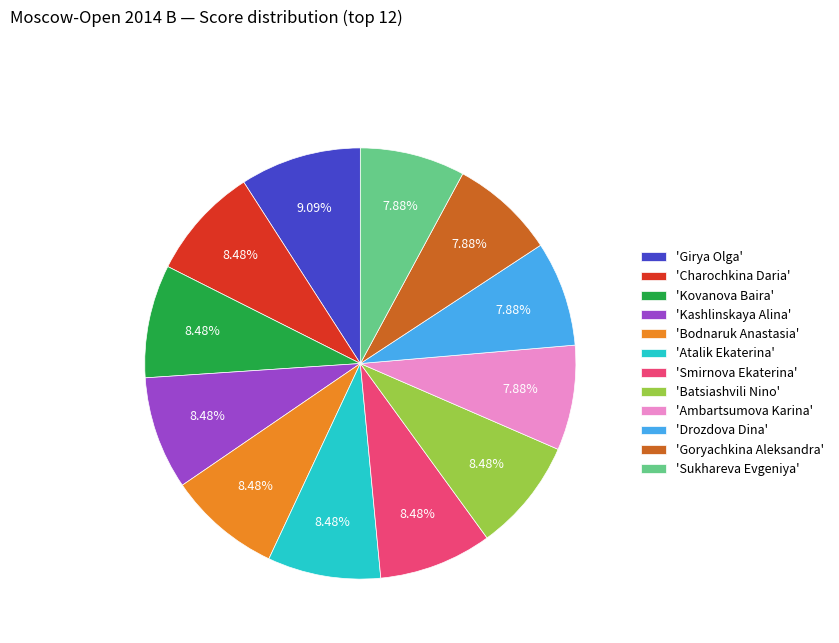

Which category has the biggest portion of the pie?

'Girya Olga'